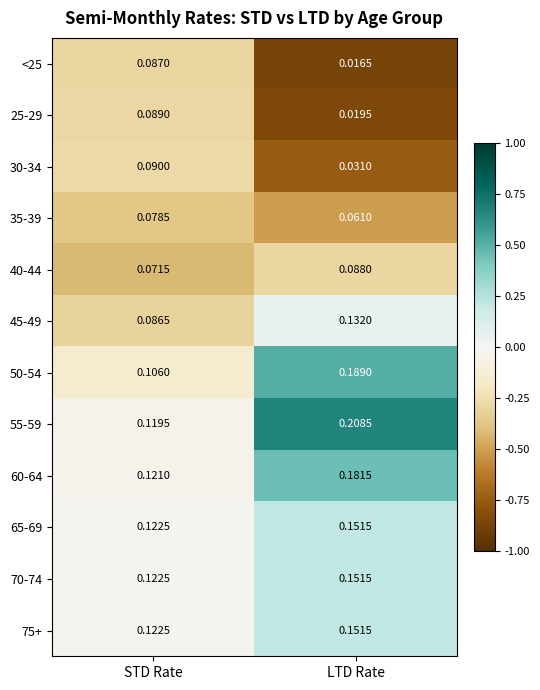

At which category is the sum across all series the highest?

LTD Rate